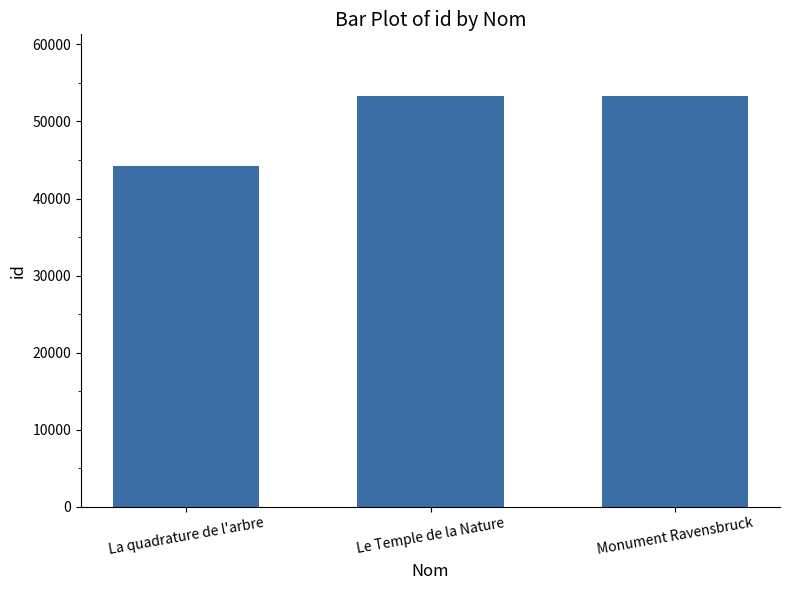

Is it true that the value at Le Temple de la Nature is 53320?

True